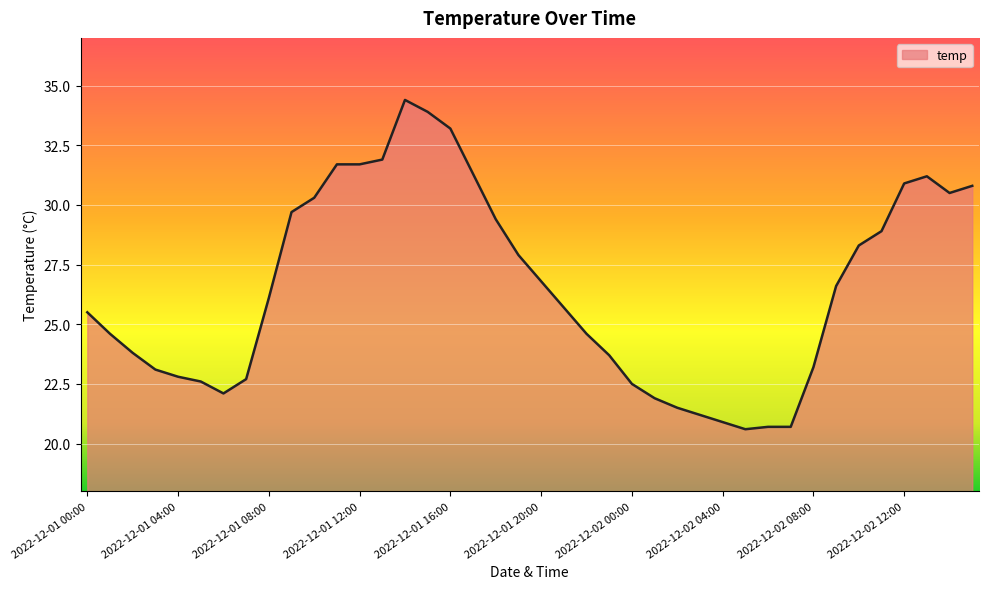

What is the maximum value shown in the chart?

34.4